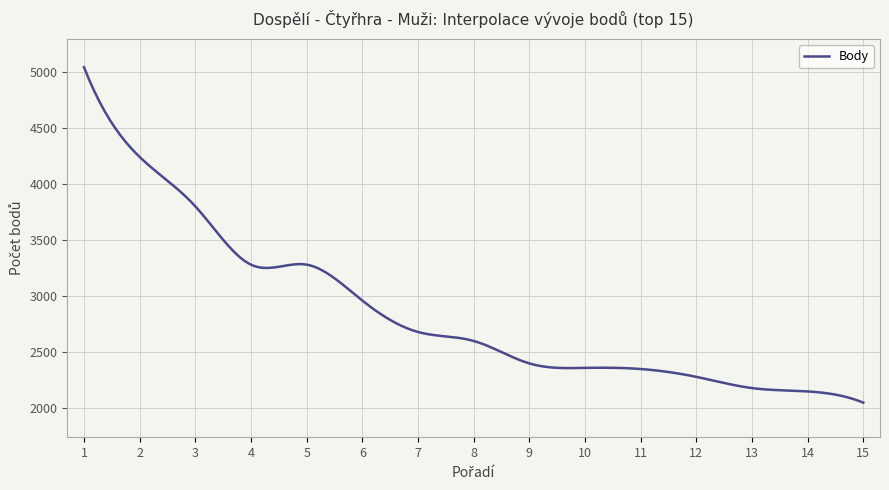

What is the greatest value displayed?

5040.0